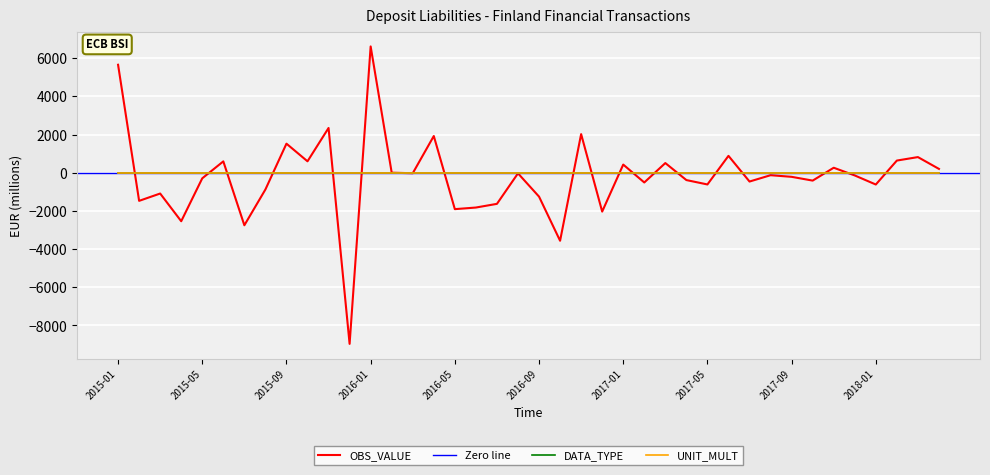

How many interior local peaks (higher than both neighbors) does the data have?

14